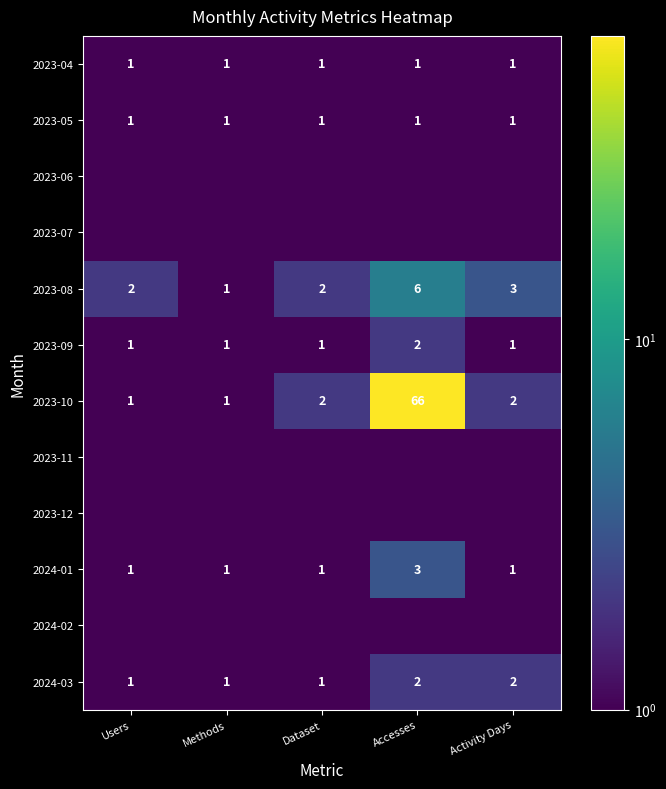

Which category has the highest value in the 2023-09 series?

Accesses